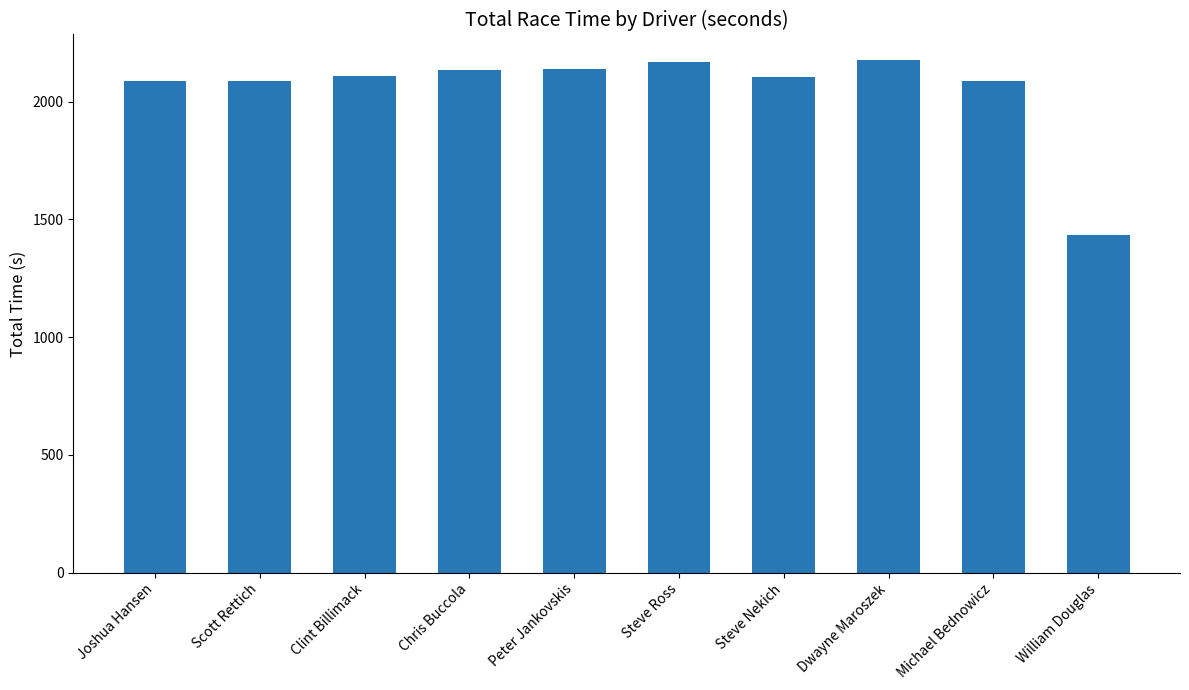

What is the sum of all values?

20527.9